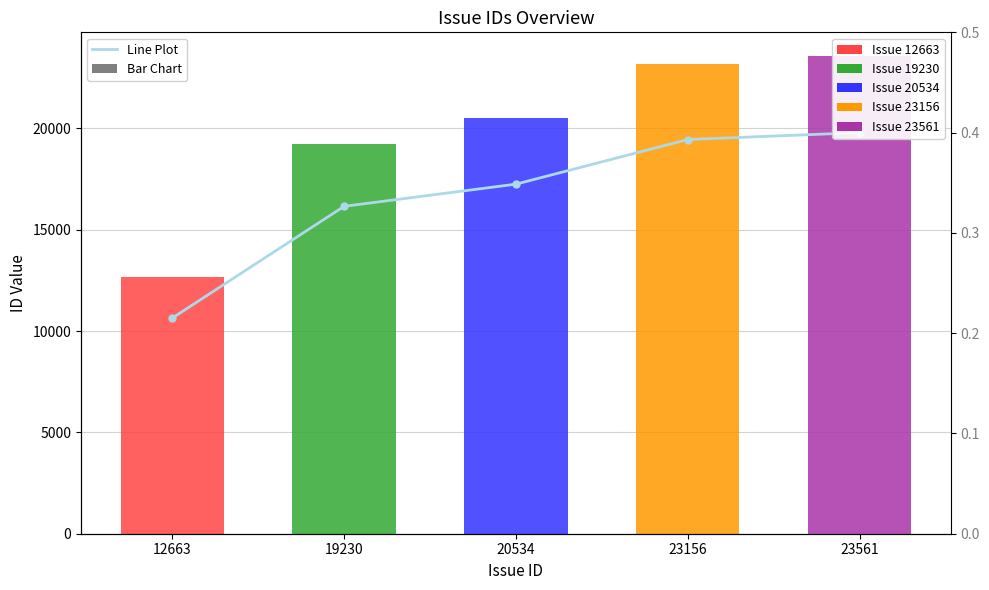

The value of id at 12663 is 12663.0. True or false?

True